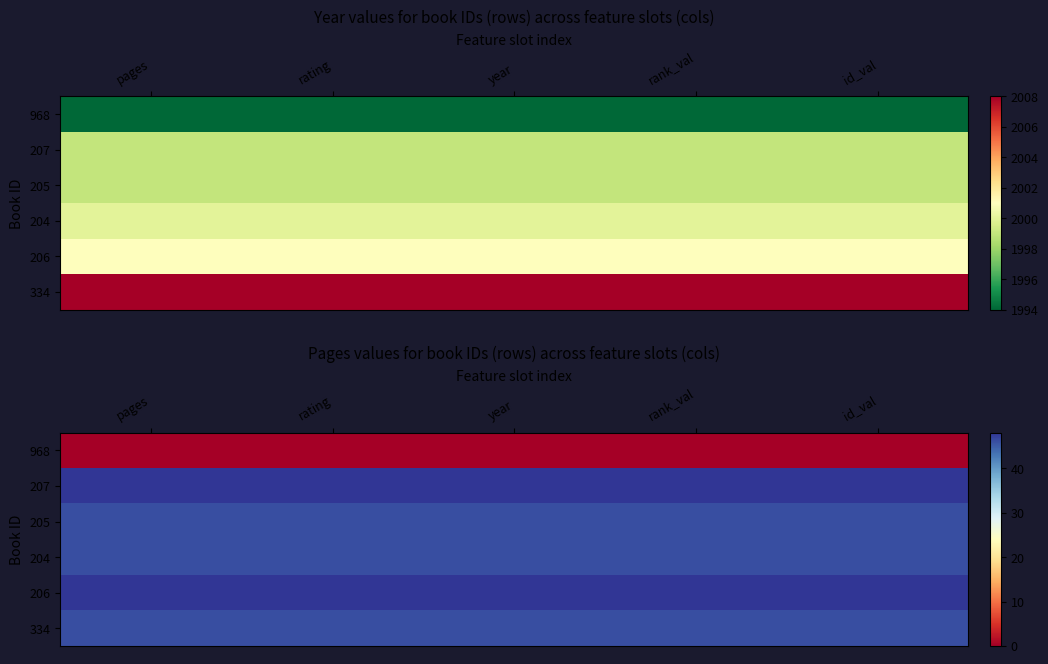

At rank_val, list the series in order from smallest to largest.

968, 205, 204, 334, 207, 206